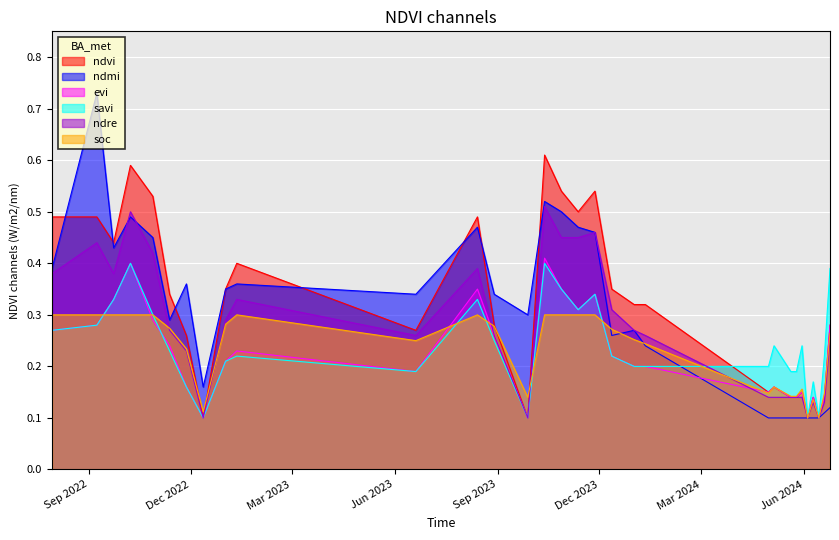

Reading left to right, what are all the values shown in this chart?

ndvi: 30-07-2022=0.5	08-09-2022=0.5	23-09-2022=0.4	08-10-2022=0.6	28-10-2022=0.5	12-11-2022=0.3	27-11-2022=0.3	12-12-2022=0.1	01-01-2023=0.3	11-01-2023=0.4	20-06-2023=0.3	14-08-2023=0.5	29-08-2023=0.3	28-09-2023=0.1	13-10-2023=0.6	28-10-2023=0.5	12-11-2023=0.5	27-11-2023=0.5	12-12-2023=0.3	01-01-2024=0.3	11-01-2024=0.3	30-04-2024=0.1	05-05-2024=0.2	20-05-2024=0.1	25-05-2024=0.1	30-05-2024=0.1	04-06-2024=0.1	09-06-2024=0.1	14-06-2024=0.1	19-06-2024=0.1	24-06-2024=0.3
evi: 30-07-2022=0.3	08-09-2022=0.3	23-09-2022=0.3	08-10-2022=0.4	28-10-2022=0.3	12-11-2022=0.2	27-11-2022=0.2	12-12-2022=0.1	01-01-2023=0.2	11-01-2023=0.2	20-06-2023=0.2	14-08-2023=0.3	29-08-2023=0.3	28-09-2023=0.1	13-10-2023=0.4	28-10-2023=0.3	12-11-2023=0.3	27-11-2023=0.3	12-12-2023=0.2	01-01-2024=0.2	11-01-2024=0.2	30-04-2024=0.1	05-05-2024=0.2	20-05-2024=0.1	25-05-2024=0.1	30-05-2024=0.1	04-06-2024=0.1	09-06-2024=0.1	14-06-2024=0.1	19-06-2024=0.1	24-06-2024=0.3
savi: 30-07-2022=0.3	08-09-2022=0.3	23-09-2022=0.3	08-10-2022=0.4	28-10-2022=0.3	12-11-2022=0.2	27-11-2022=0.2	12-12-2022=0.1	01-01-2023=0.2	11-01-2023=0.2	20-06-2023=0.2	14-08-2023=0.3	29-08-2023=0.2	28-09-2023=0.1	13-10-2023=0.4	28-10-2023=0.3	12-11-2023=0.3	27-11-2023=0.3	12-12-2023=0.2	01-01-2024=0.2	11-01-2024=0.2	30-04-2024=0.2	05-05-2024=0.2	20-05-2024=0.2	25-05-2024=0.2	30-05-2024=0.2	04-06-2024=0.1	09-06-2024=0.2	14-06-2024=0.1	19-06-2024=0.2	24-06-2024=0.4
ndre: 30-07-2022=0.4	08-09-2022=0.4	23-09-2022=0.4	08-10-2022=0.5	28-10-2022=0.4	12-11-2022=0.3	27-11-2022=0.2	12-12-2022=0.1	01-01-2023=0.3	11-01-2023=0.3	20-06-2023=0.3	14-08-2023=0.4	29-08-2023=0.3	28-09-2023=0.1	13-10-2023=0.5	28-10-2023=0.5	12-11-2023=0.5	27-11-2023=0.5	12-12-2023=0.3	01-01-2024=0.3	11-01-2024=0.3	30-04-2024=0.1	05-05-2024=0.1	20-05-2024=0.1	25-05-2024=0.1	30-05-2024=0.1	04-06-2024=0.1	09-06-2024=0.1	14-06-2024=0.1	19-06-2024=0.1	24-06-2024=0.2
ndmi: 30-07-2022=0.4	08-09-2022=0.7	23-09-2022=0.4	08-10-2022=0.5	28-10-2022=0.5	12-11-2022=0.3	27-11-2022=0.4	12-12-2022=0.2	01-01-2023=0.3	11-01-2023=0.4	20-06-2023=0.3	14-08-2023=0.5	29-08-2023=0.3	28-09-2023=0.3	13-10-2023=0.5	28-10-2023=0.5	12-11-2023=0.5	27-11-2023=0.5	12-12-2023=0.3	01-01-2024=0.3	11-01-2024=0.2	30-04-2024=0.1	05-05-2024=0.1	20-05-2024=0.1	25-05-2024=0.1	30-05-2024=0.1	04-06-2024=0.1	09-06-2024=0.1	14-06-2024=0.1	19-06-2024=0.1	24-06-2024=0.1
soc: 30-07-2022=0.3	08-09-2022=0.3	23-09-2022=0.3	08-10-2022=0.3	28-10-2022=0.3	12-11-2022=0.3	27-11-2022=0.2	12-12-2022=0.1	01-01-2023=0.3	11-01-2023=0.3	20-06-2023=0.2	14-08-2023=0.3	29-08-2023=0.3	28-09-2023=0.1	13-10-2023=0.3	28-10-2023=0.3	12-11-2023=0.3	27-11-2023=0.3	12-12-2023=0.3	01-01-2024=0.3	11-01-2024=0.2	30-04-2024=0.1	05-05-2024=0.2	20-05-2024=0.1	25-05-2024=0.1	30-05-2024=0.2	04-06-2024=0.1	09-06-2024=0.1	14-06-2024=0.1	19-06-2024=0.1	24-06-2024=0.3